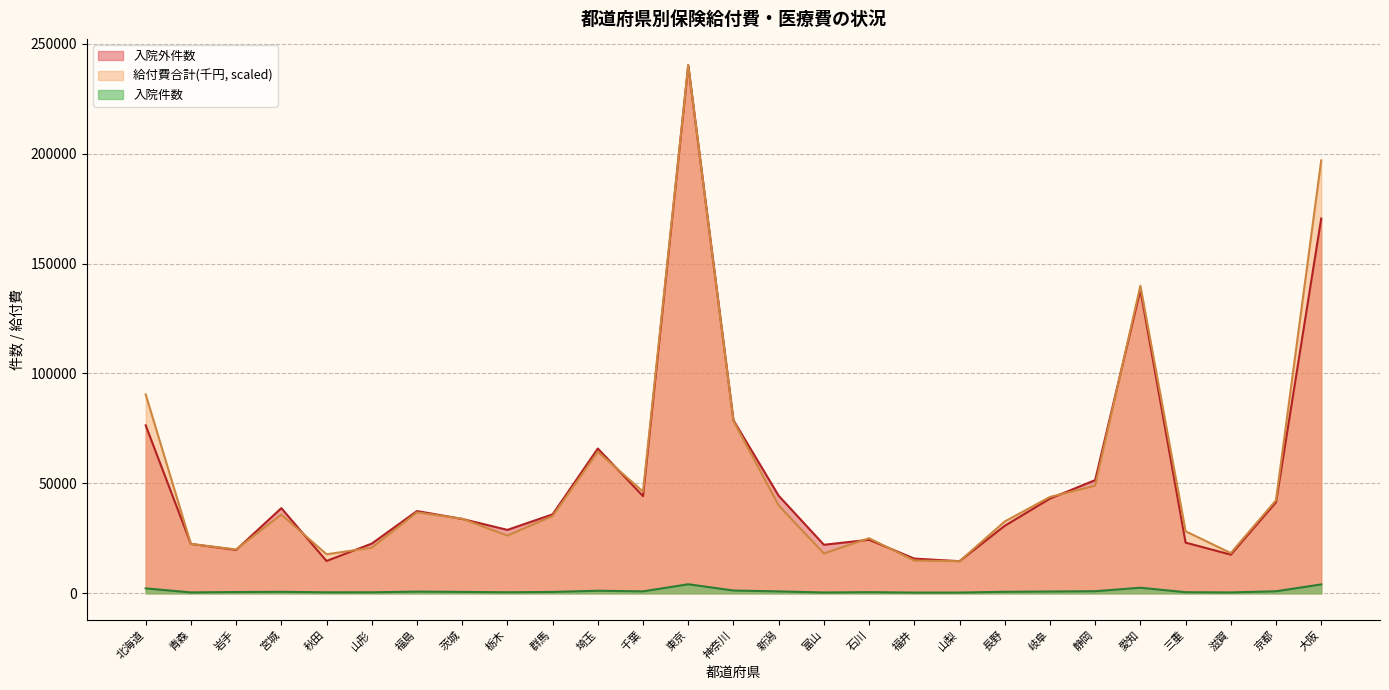

What is the greatest value displayed?

240158.0